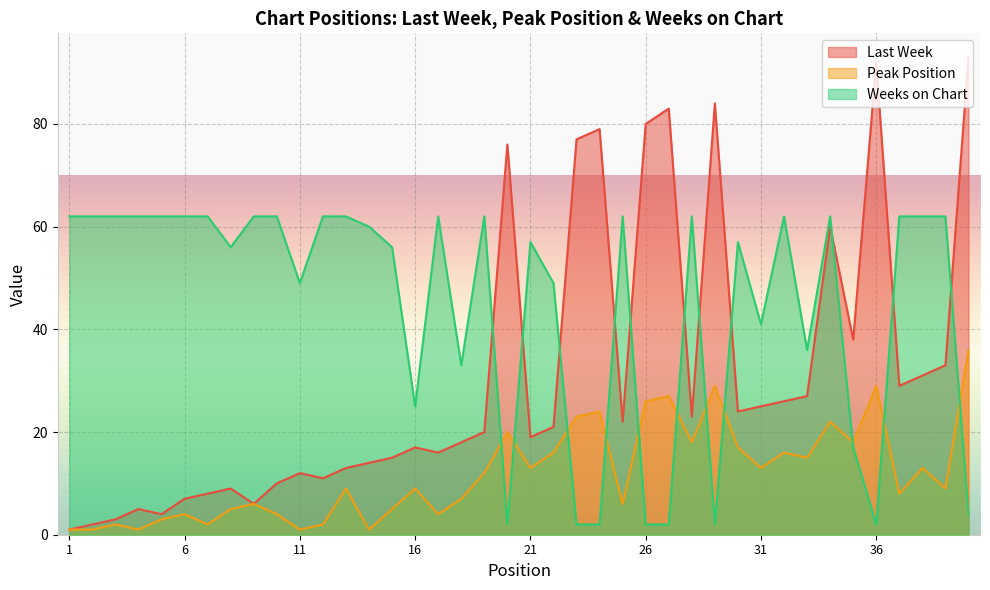

Rank the series by their maximum value, from lowest to highest.

Peak Position, Weeks on Chart, Last Week